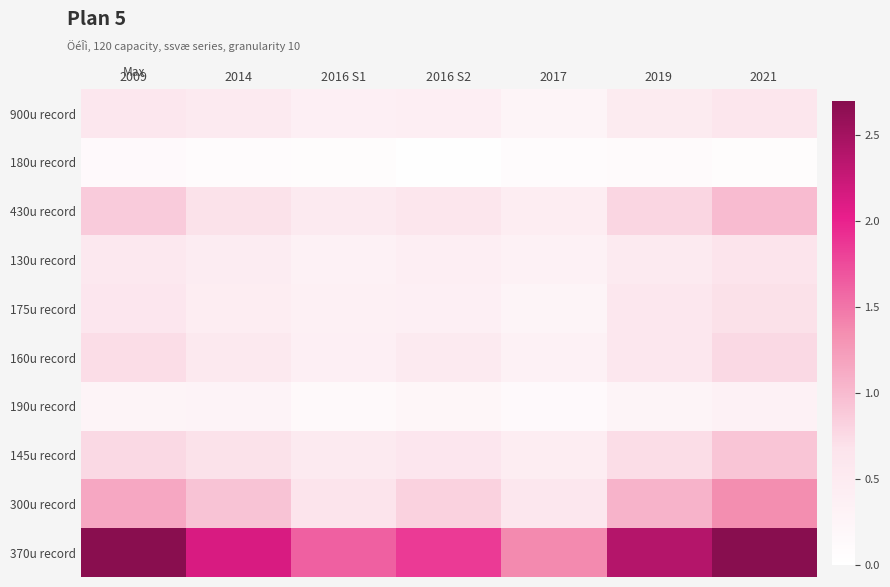

At how many categories does at least one series exceed 1?

7